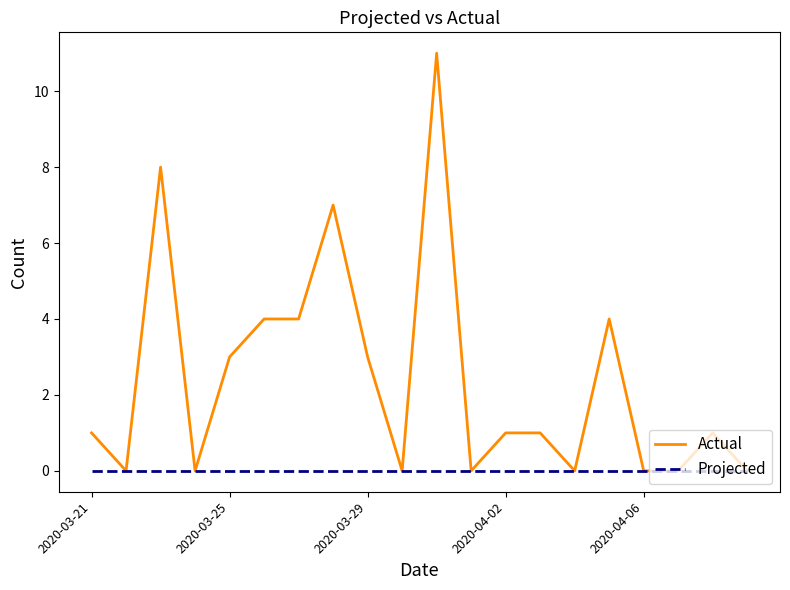

Which series has the widest spread of values?

Actual